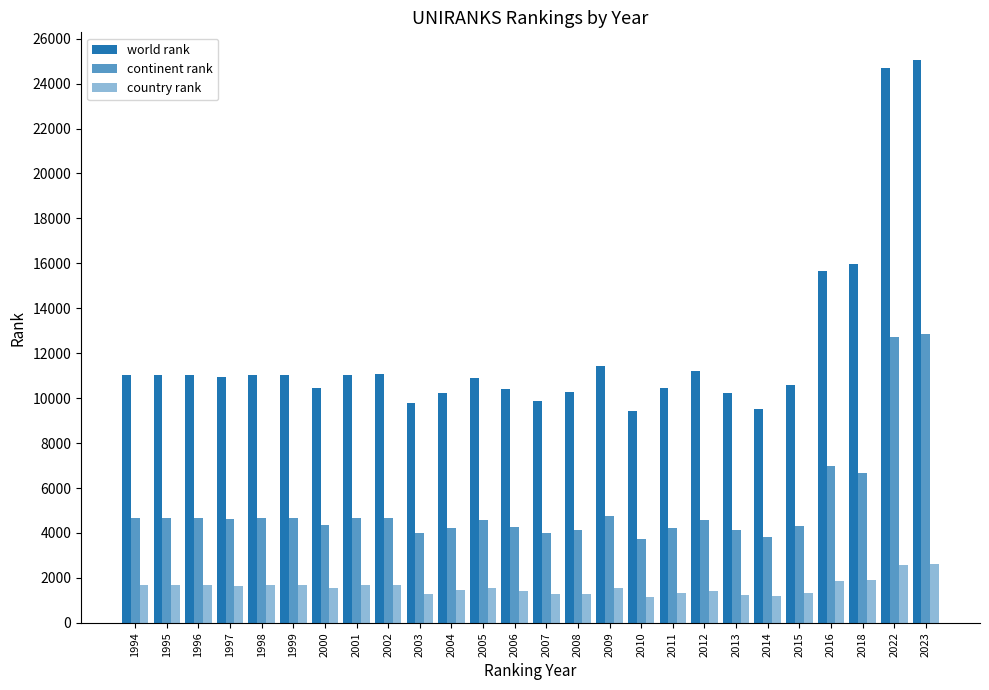

What is the total value across all series at 2005?

16994